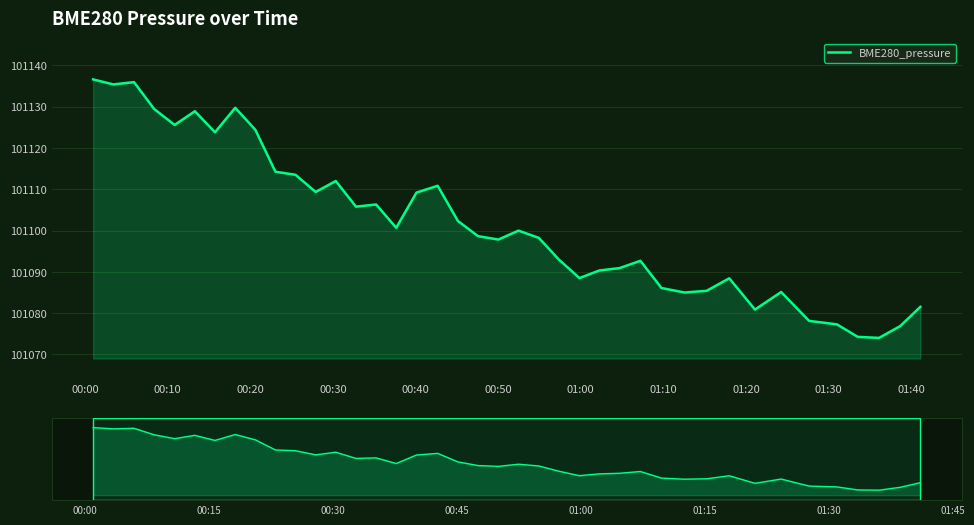

How many distinct data groups are displayed?

1